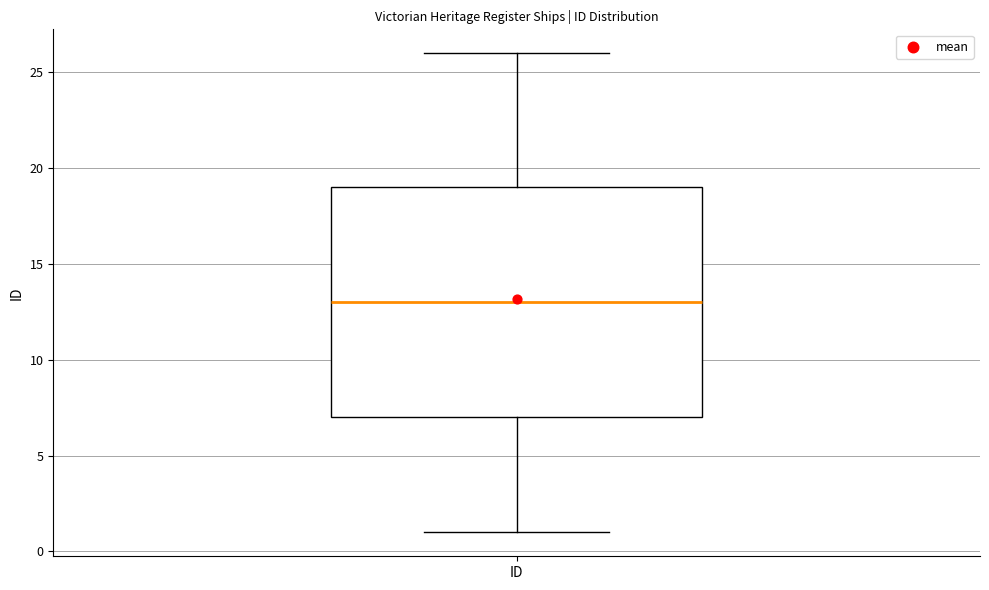

Where does the median line of the box for ID sit on the y-axis? The values are not printed on the chart, so give them approximately, as read against the axis.

13